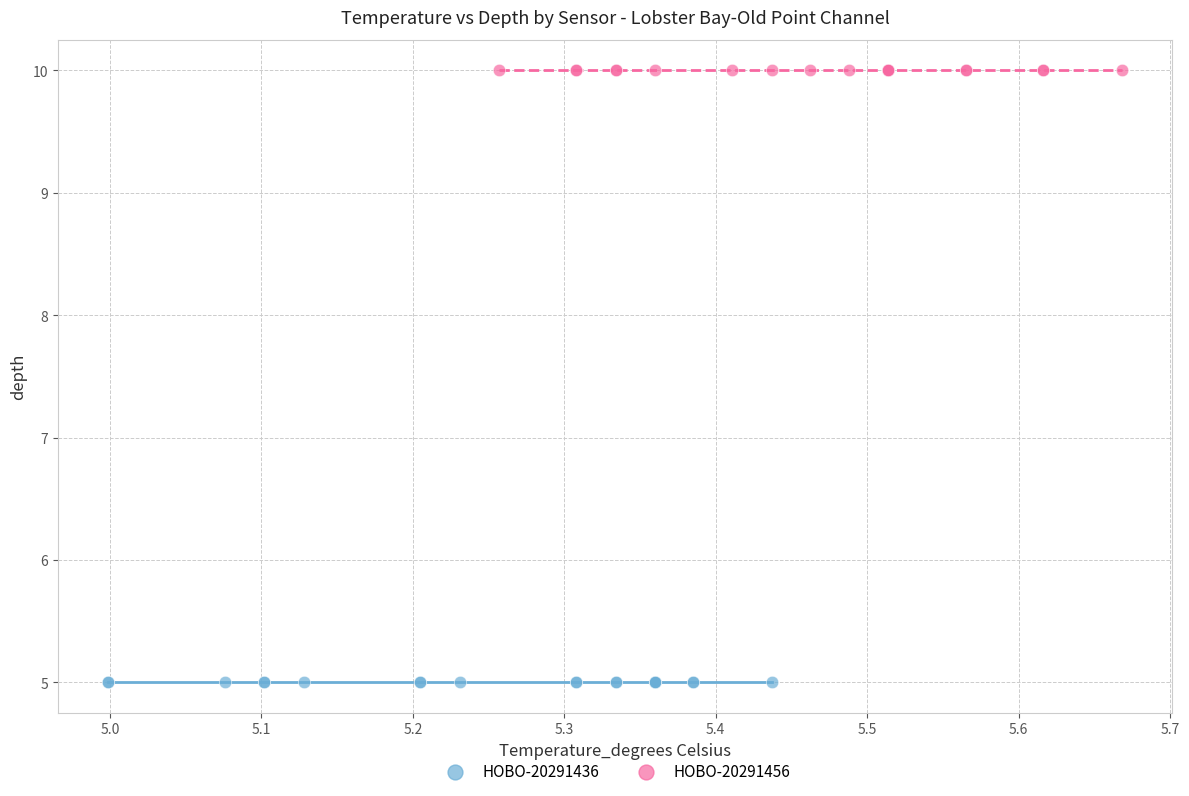

Which series contains the lowest Y value?

HOBO-20291436